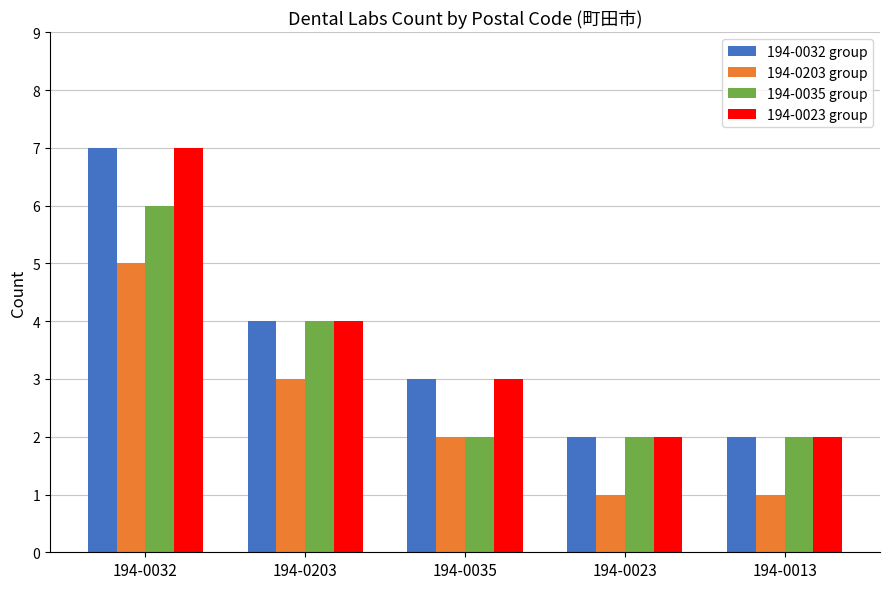

What is the difference between the maximum and second lowest values in the 194-0023 group series?

5